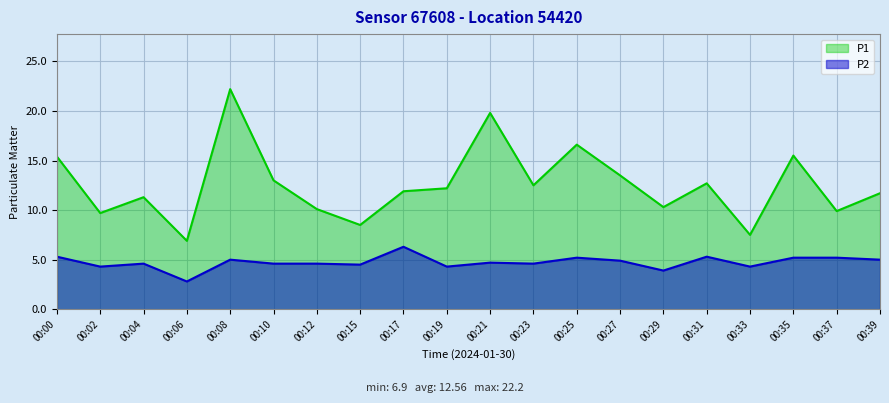

Which has a higher value, 00:21 or 00:08?

00:08